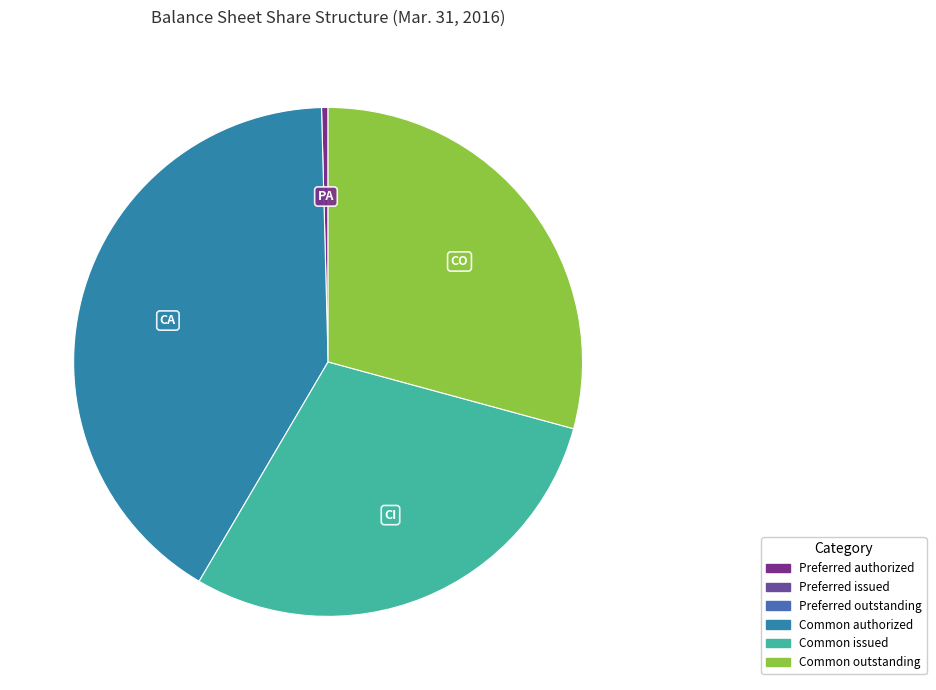

Is there any slice that represents more than half of the pie?

No